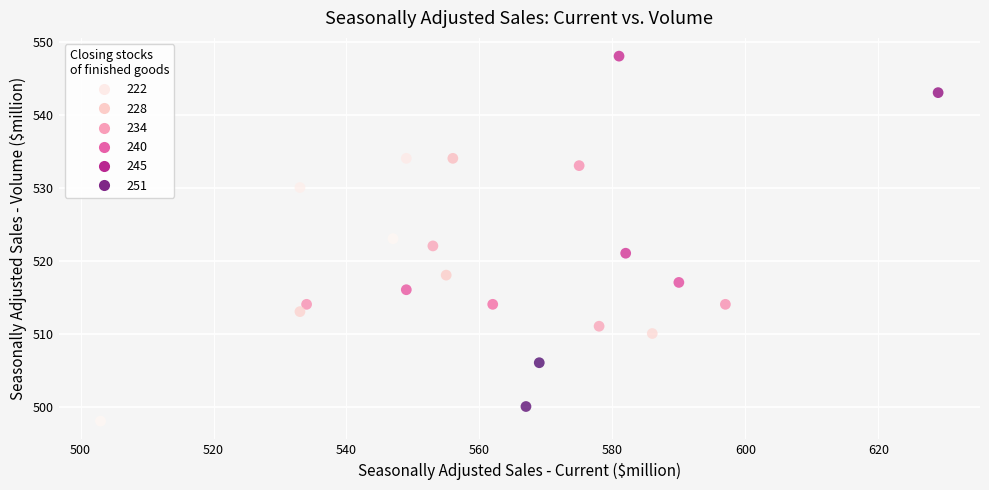

What is the range of X values (max minus min)?

126